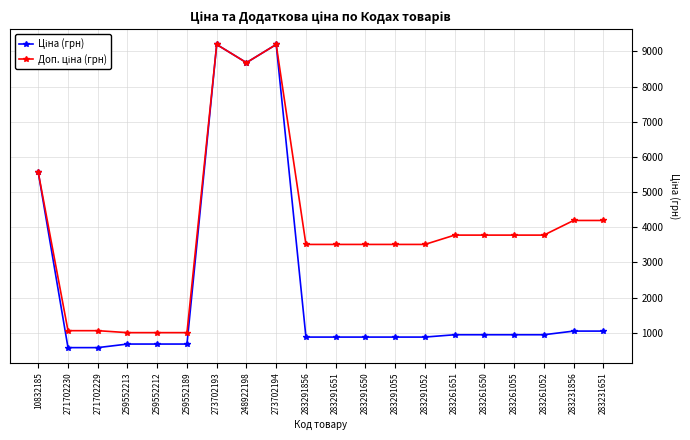

Is this an area chart (filled region under the line)?

No